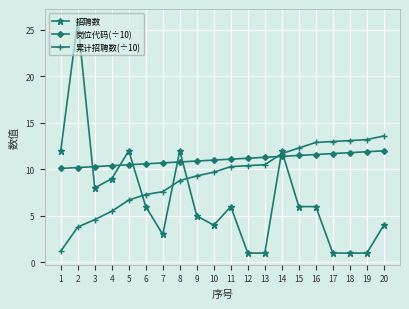

Which series has the largest range (max minus min)?

招聘数